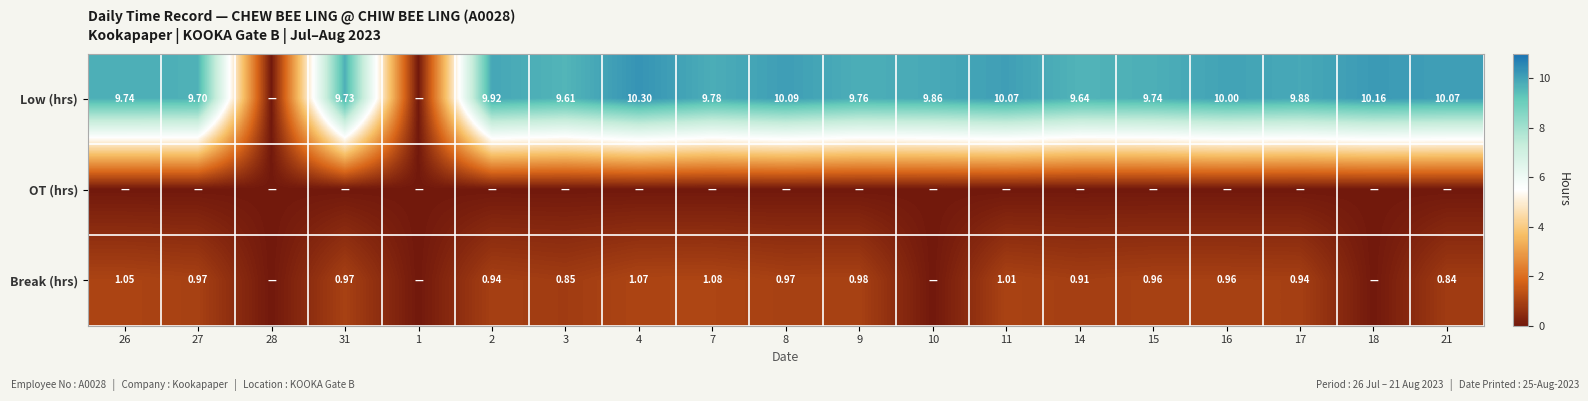

At 11, list the series in order from smallest to largest.

OT (hrs), Break (hrs), Low (hrs)